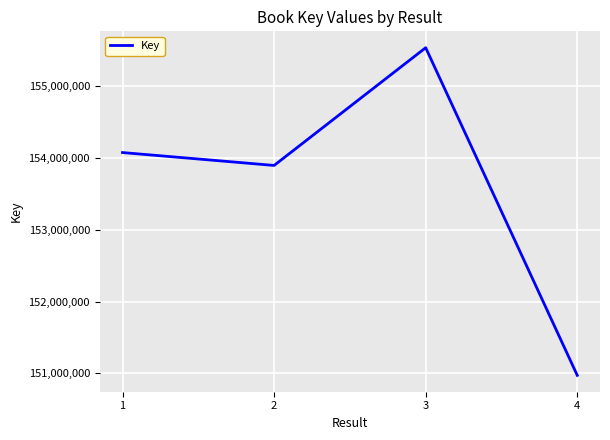

Reading right to left, list all the values displayed in this chart.

4=150972489	3=155537663	2=153897202	1=154076757